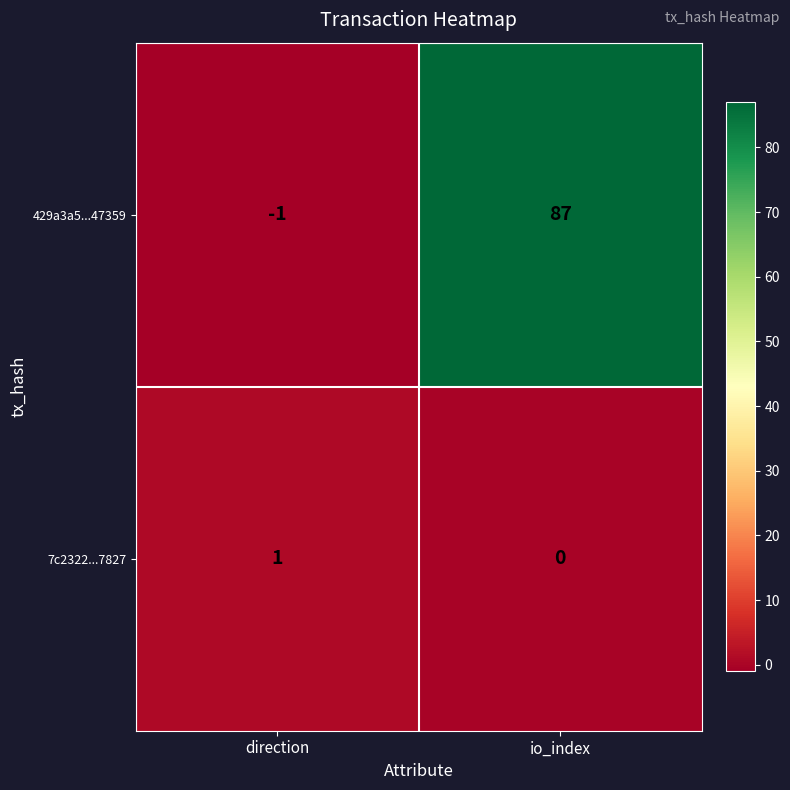

At which label is 7c2322...7827 closest to 0?

io_index